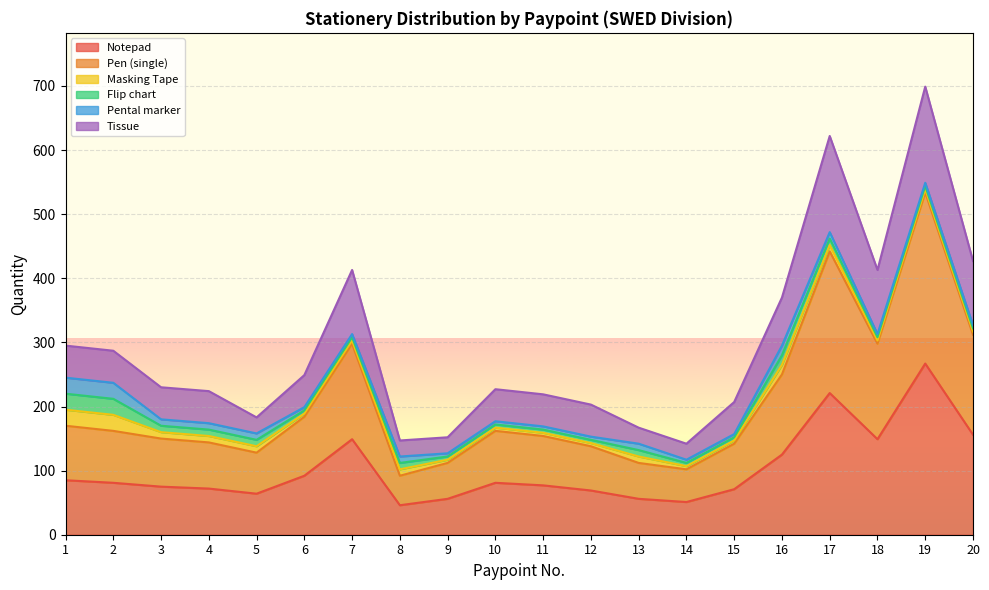

Where is the first local maximum for Pen (single)?

7